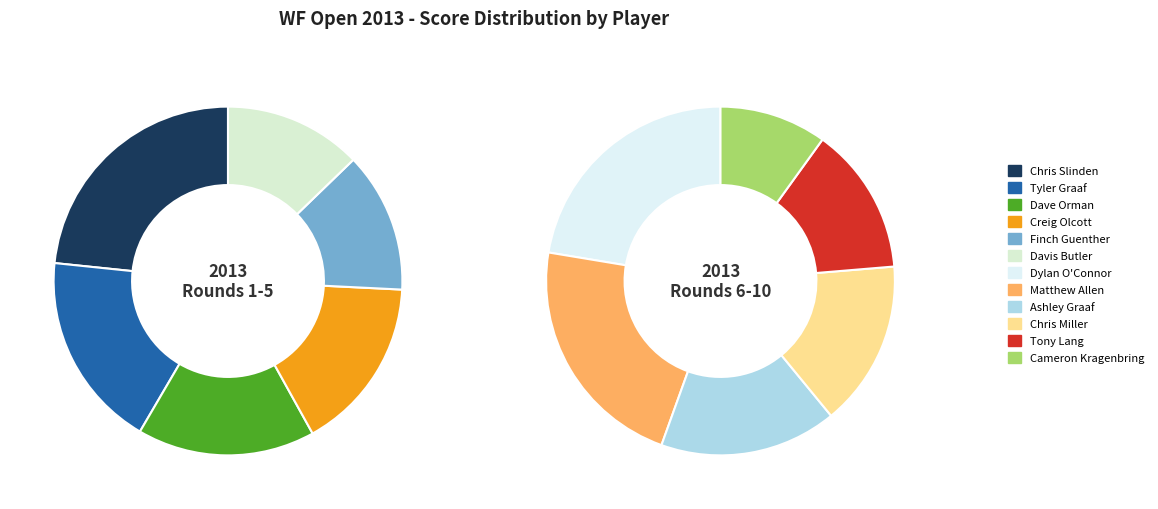

To the nearest percent, what is the difference between the largest and smallest slice percentages?

11%